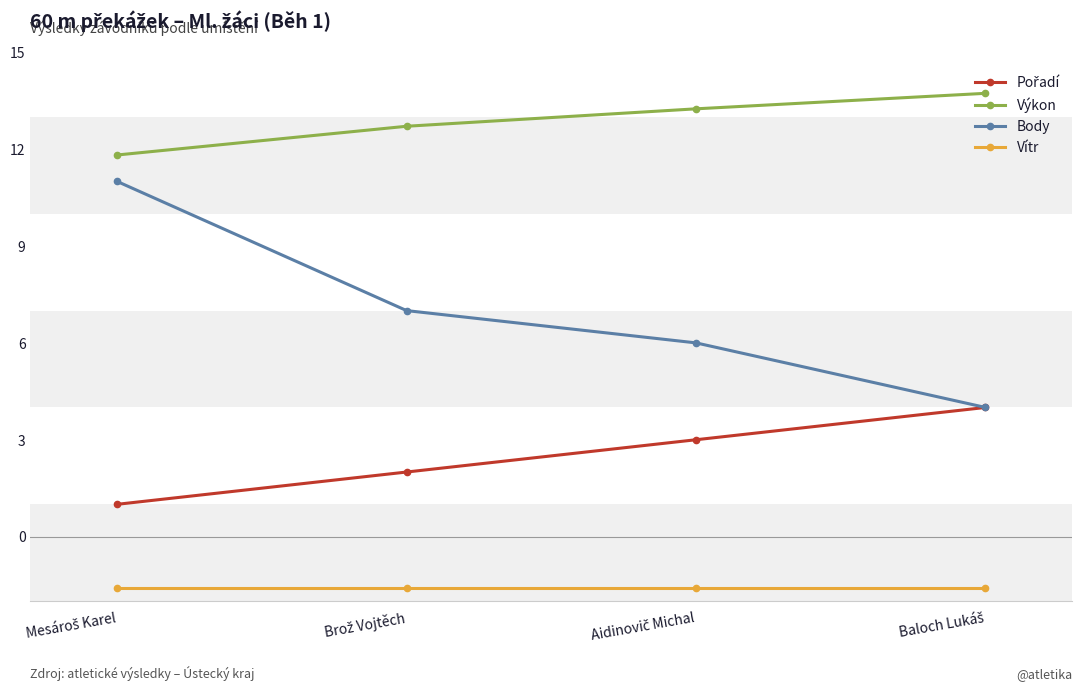

True or false: Výkon and Body cross at least once.

False